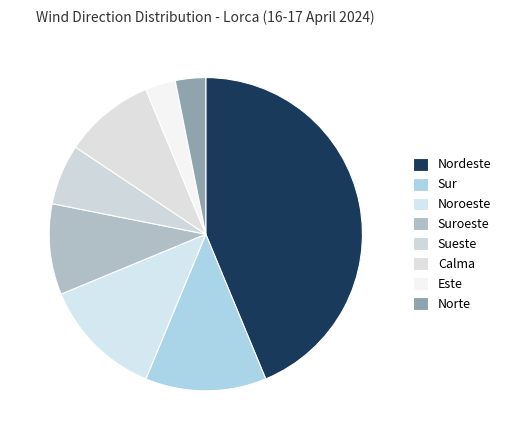

What is the change in value from Nordeste to Sur?

-10